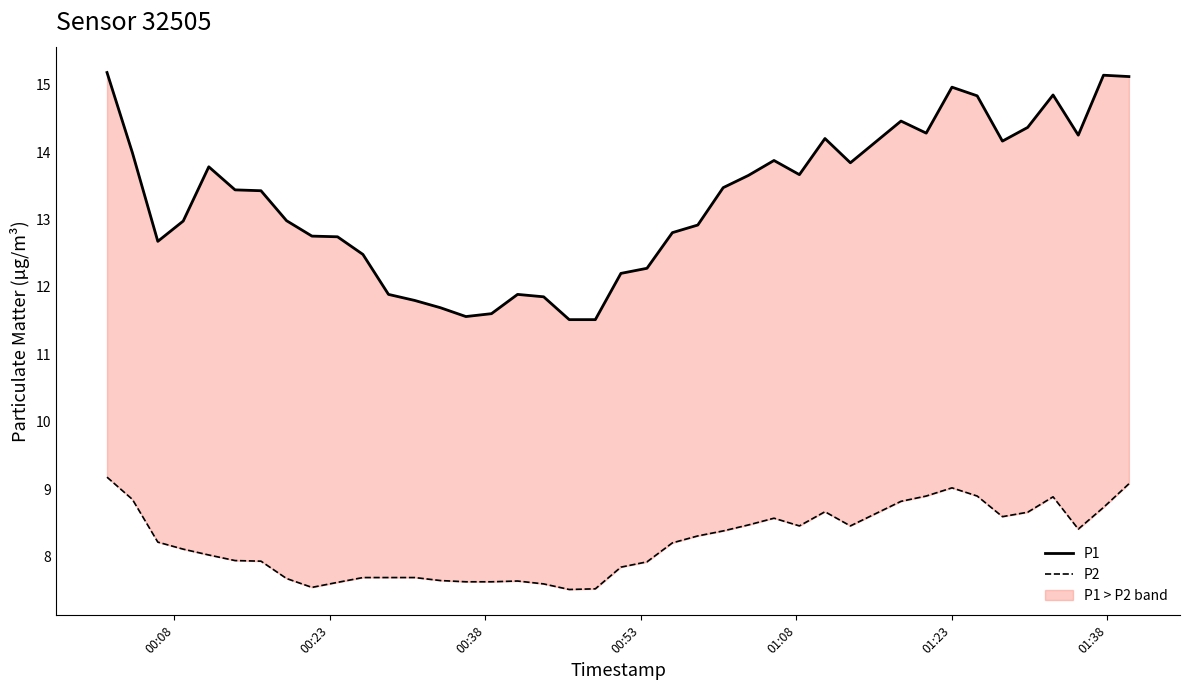

True or false: P2 and P1 cross at least once.

False